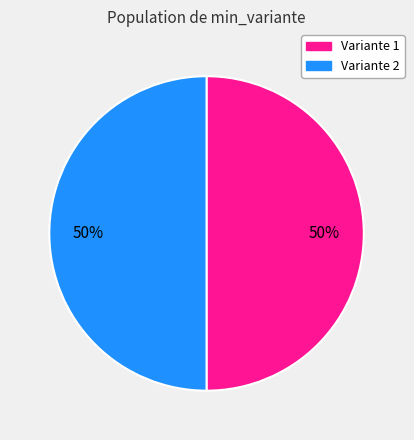

What is the ratio of the value at Variante 2 to the value at Variante 1?

1.0